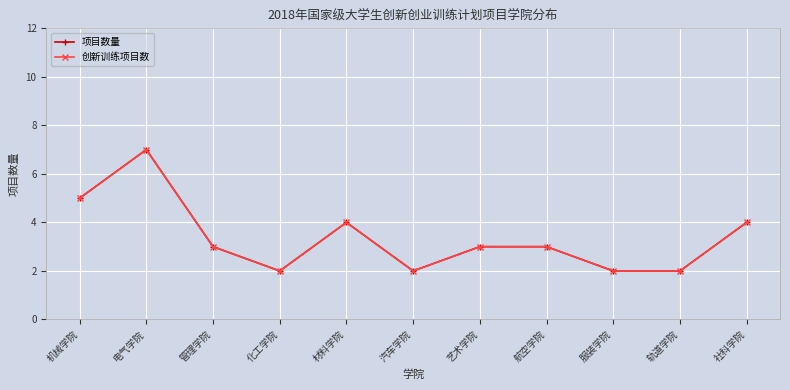

Where does the 创新训练项目数 series first go above 3?

机械学院